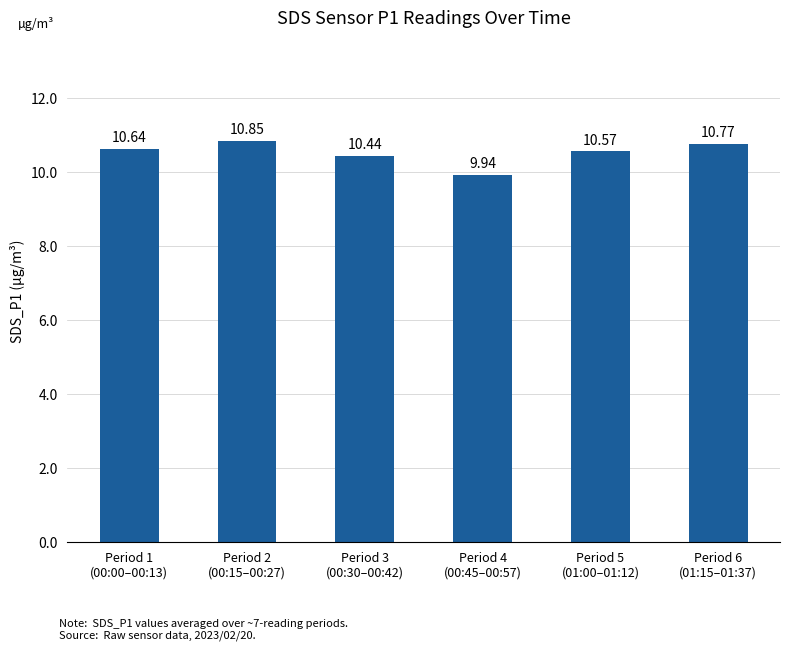

How many bars are there in total?

6